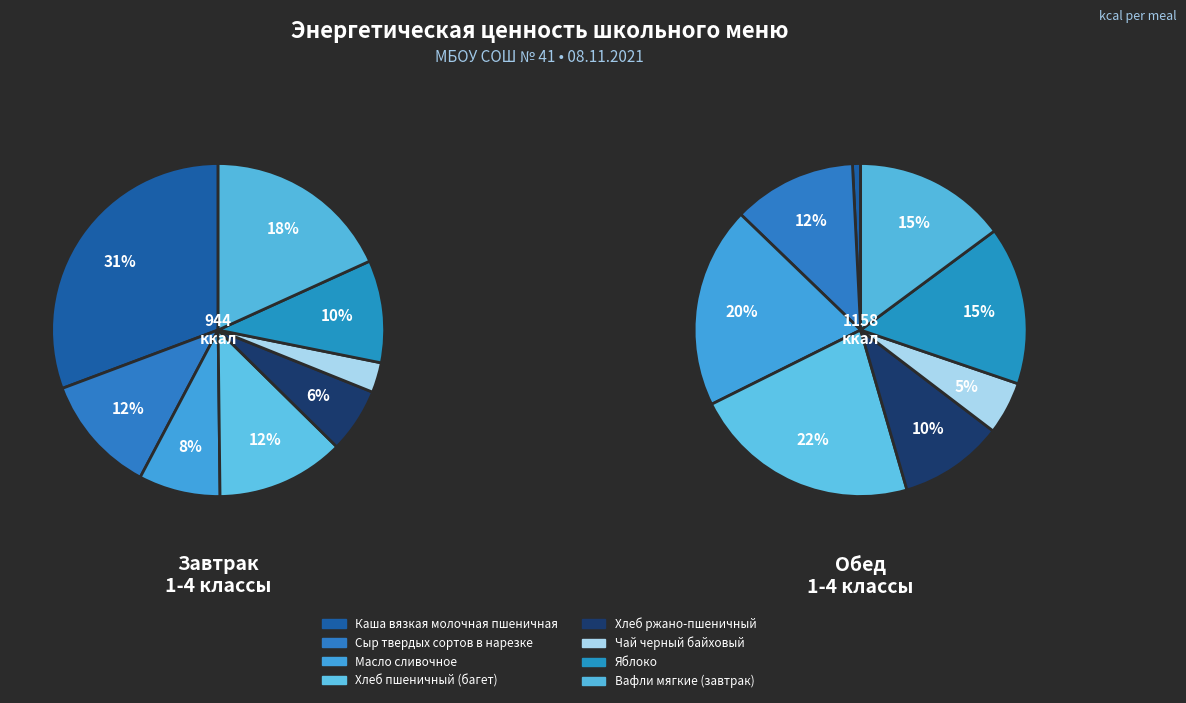

What percentage do Завтрак 1-4 классы and Обед 1-4 классы together represent?

100.0%